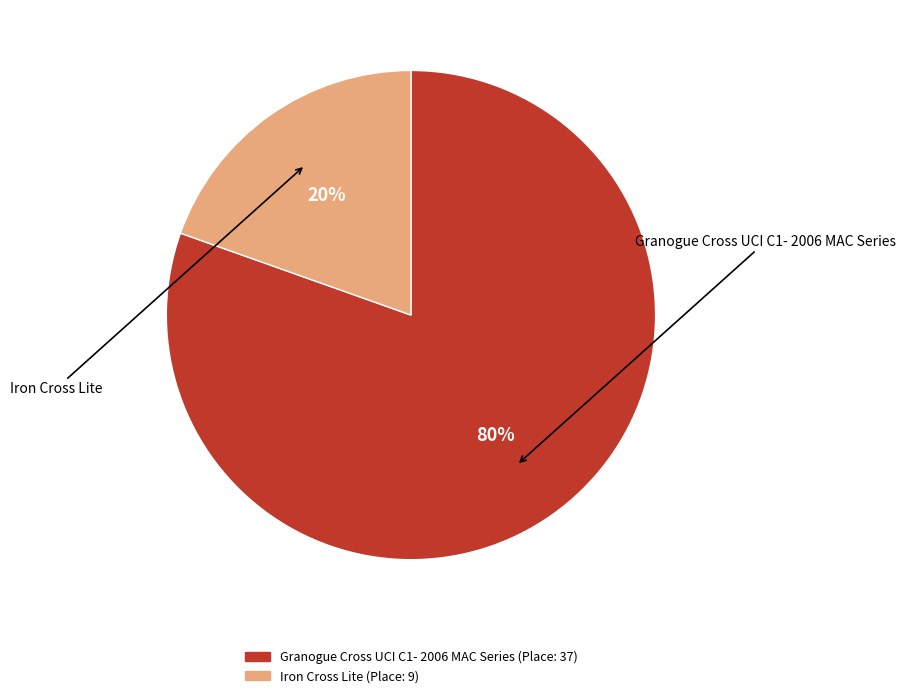

Is there a majority slice in this chart?

Yes